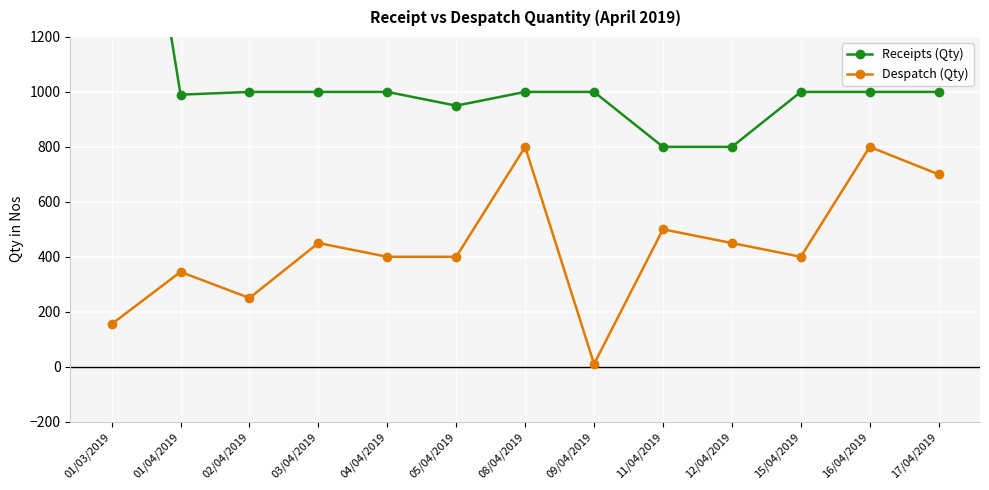

What is the greatest value displayed?

2545